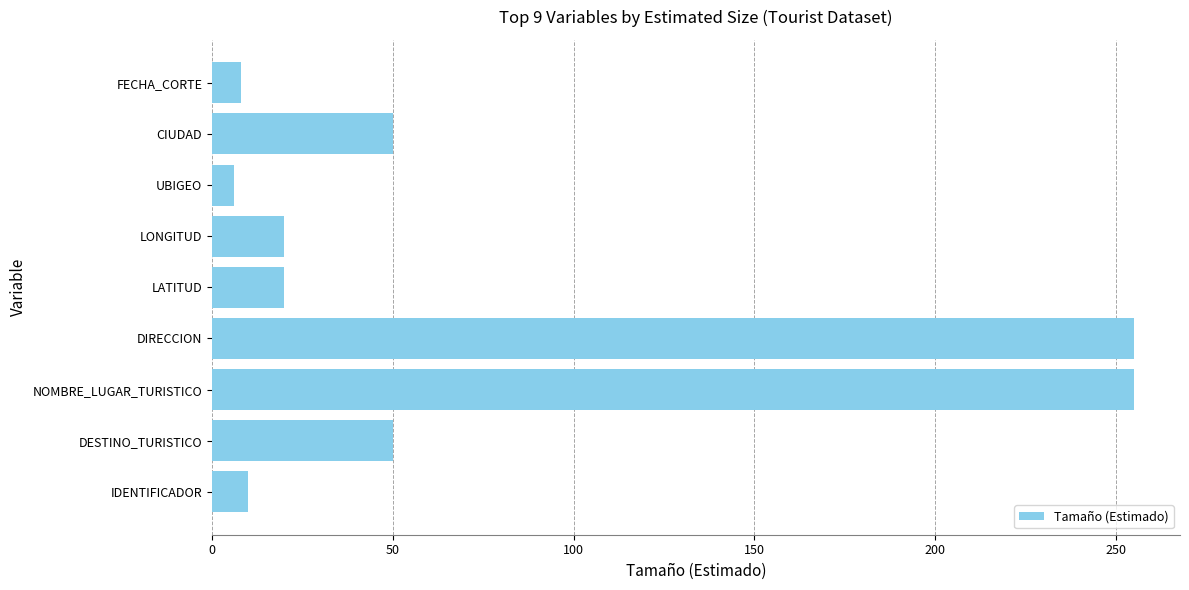

How many categories are shown in the chart?

9